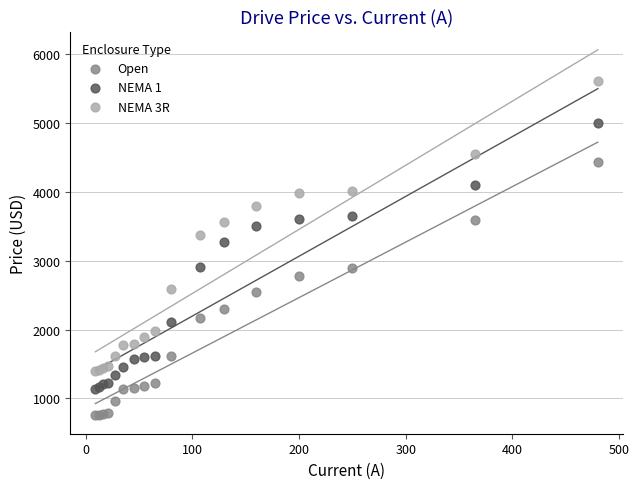

Across all series, what Y value is closest to 3179?

3270